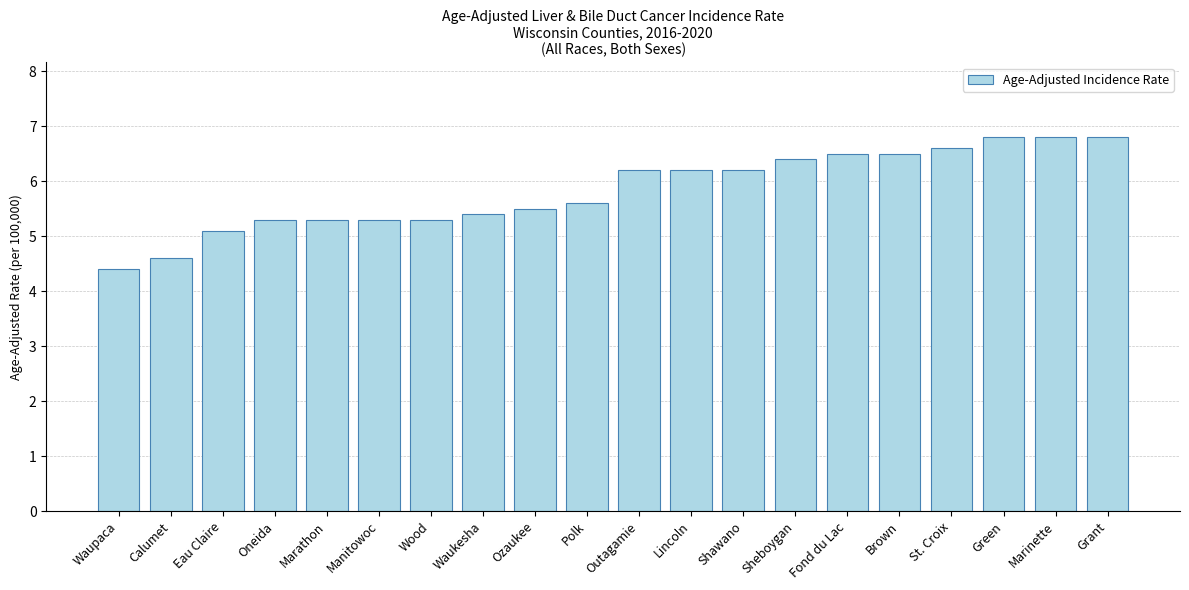

What is the label of the 4th bar from the right?

St. Croix